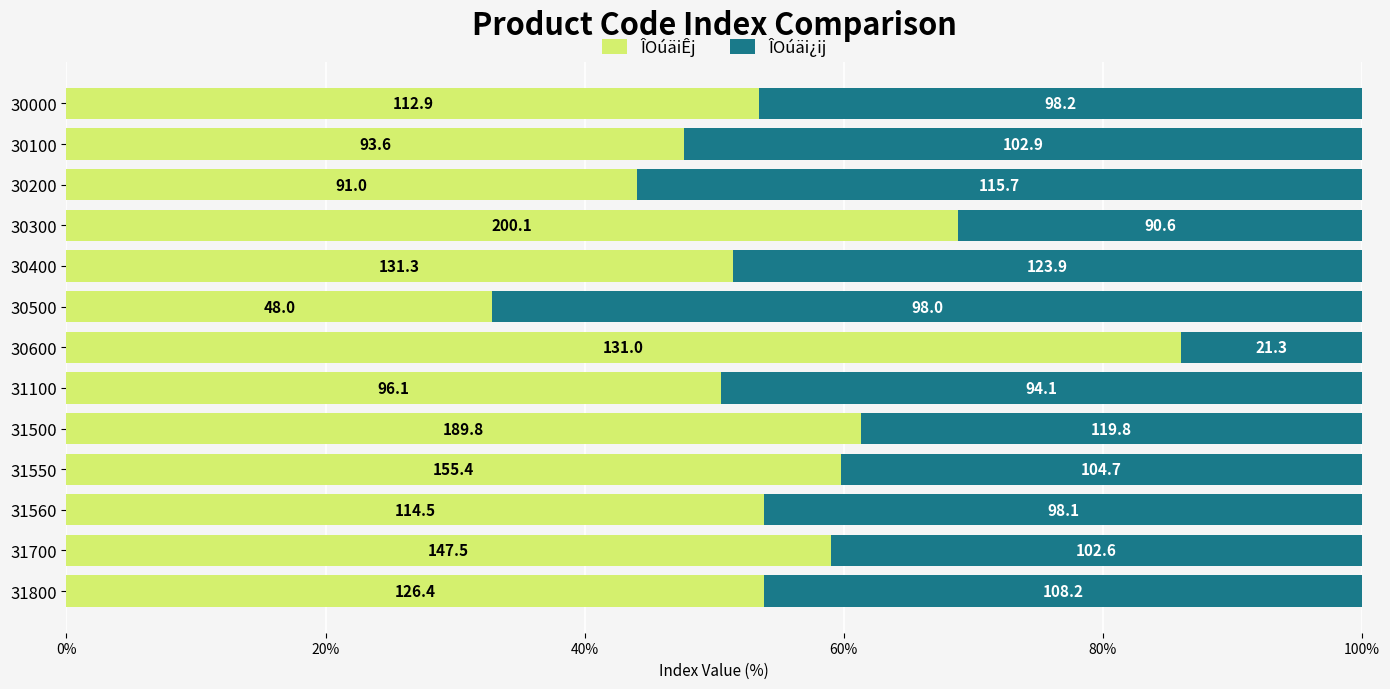

What are all the series names shown in the legend?

ÎOúäiÊj, ÎOúäi¿ij